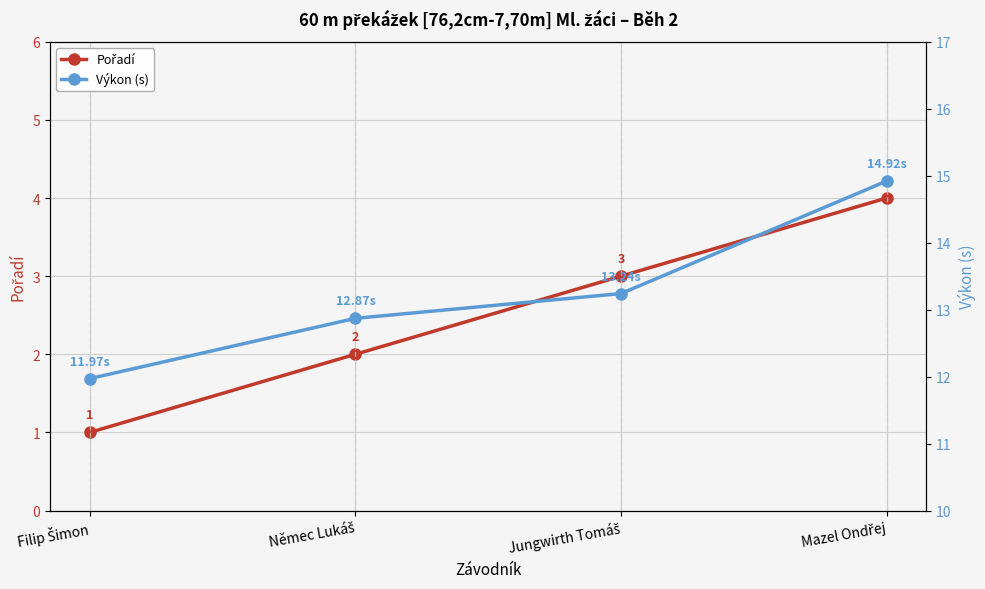

What is the total value across all series at Mazel Ondřej?

18.9